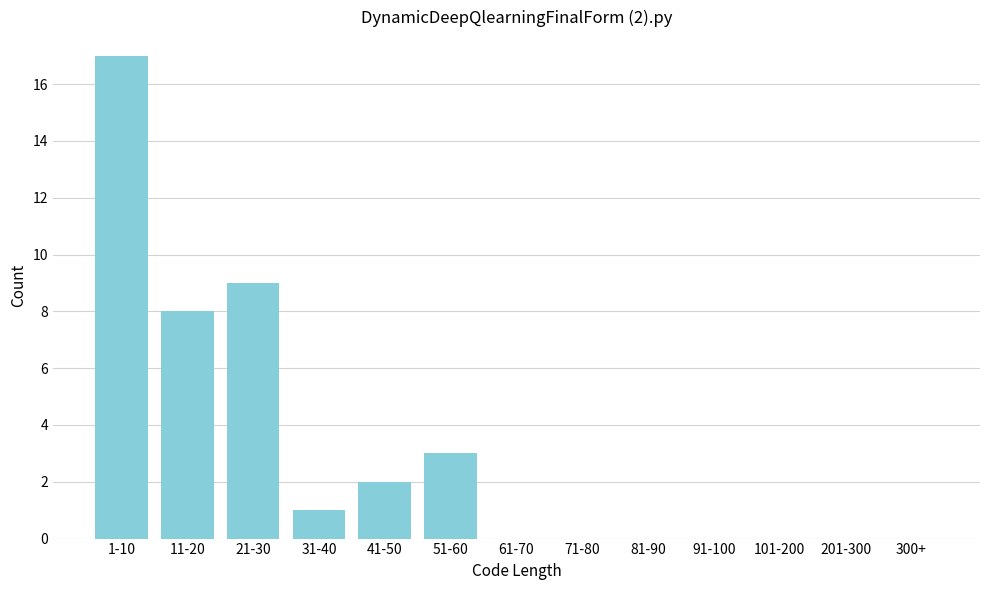

Reading right to left, extract all data points from this chart.

300+=0	201-300=0	101-200=0	91-100=0	81-90=0	71-80=0	61-70=0	51-60=3	41-50=2	31-40=1	21-30=9	11-20=8	1-10=17